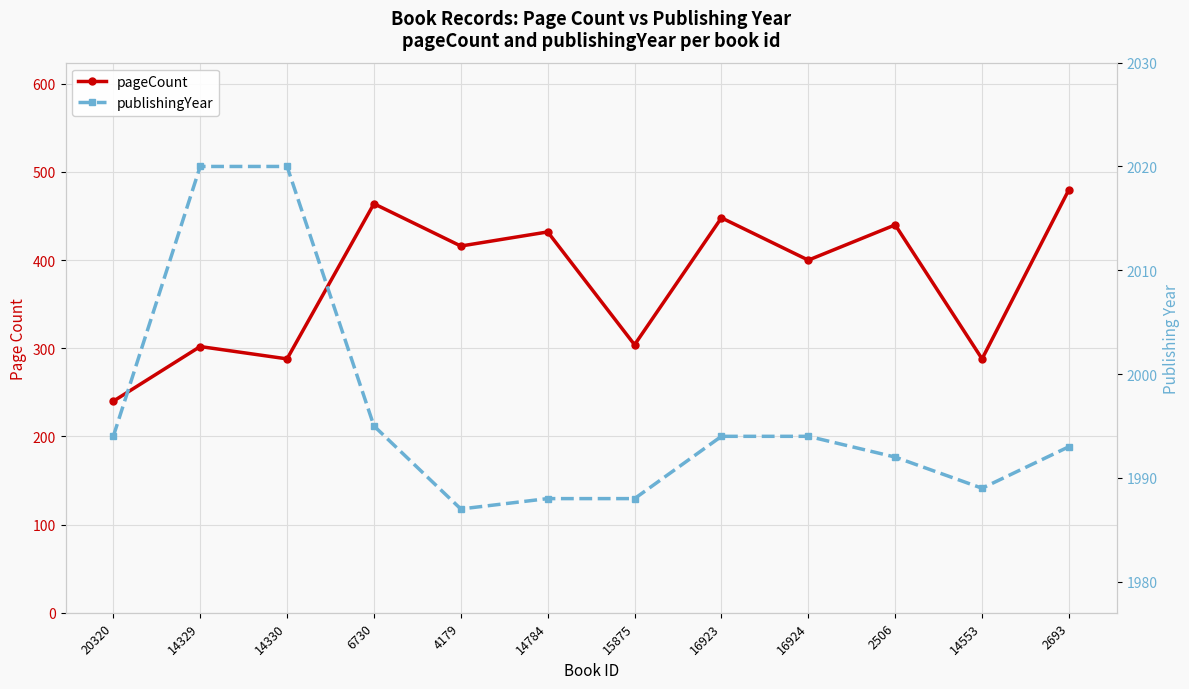

What is the sum of all pageCount values?

4502